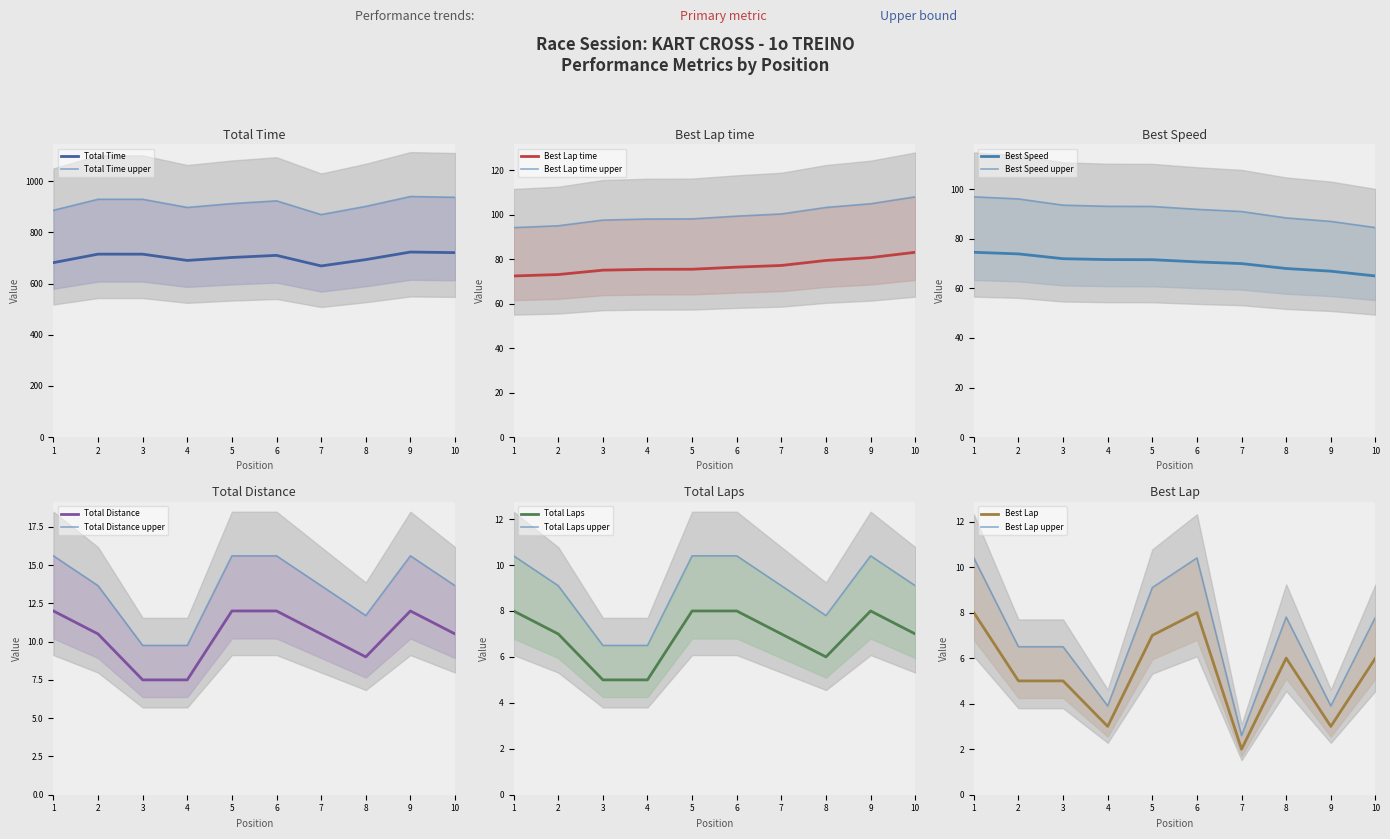

Rank the series at 1 from lowest to highest value.

Best Lap, Total Distance, Total Laps, Best Lap time, Best Speed, Total Time